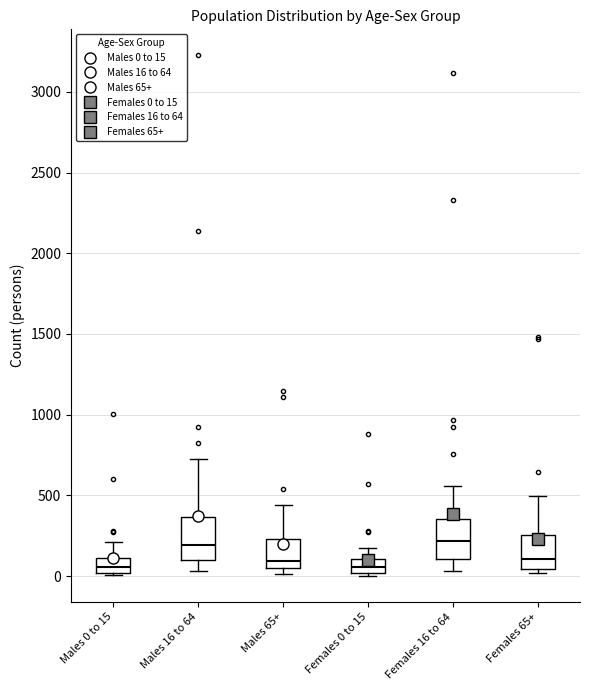

Reading left to right, read every box against the y-axis: the position of its median line, the range the box covers, and the ends of its whiskers. The values are not printed on the chart, so give them approximately, as read against the axis.

Males 0 to 15: median 50, box 0 to 100, whiskers 0 (just below the box's lower edge) to 200
Males 16 to 64: median 200, box 100 to 350, whiskers 50 to 700
Males 65+: median 100, box 50 to 250, whiskers 0 to 450
Females 0 to 15: median 50, box 0 to 100, whiskers 0 (just below the box's lower edge) to 150
Females 16 to 64: median 200, box 100 to 350, whiskers 50 to 550
Females 65+: median 100, box 50 to 250, whiskers 0 to 500